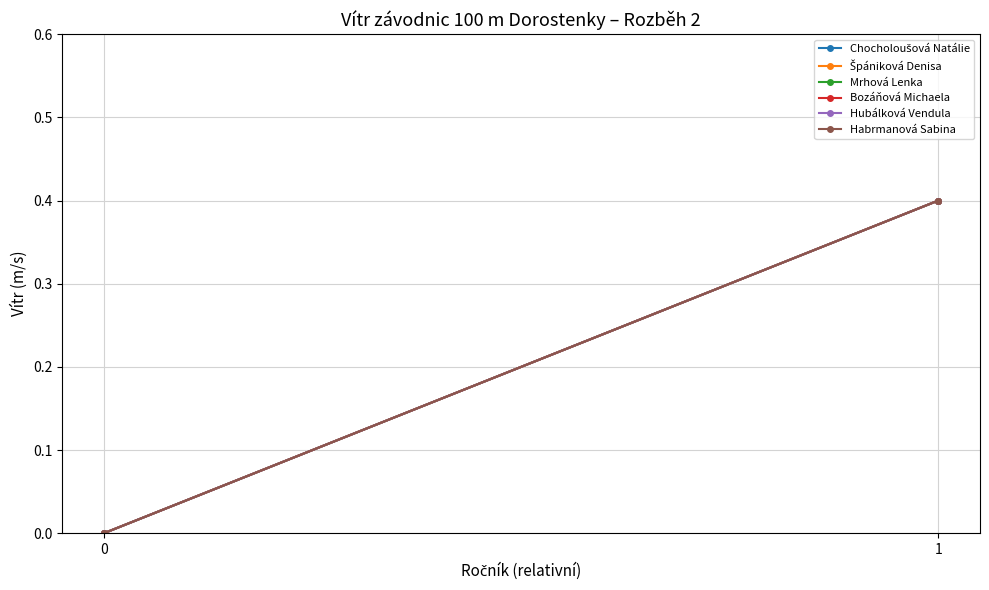

List the labels in order of Bozáňová Michaela value, smallest first.

0, 1